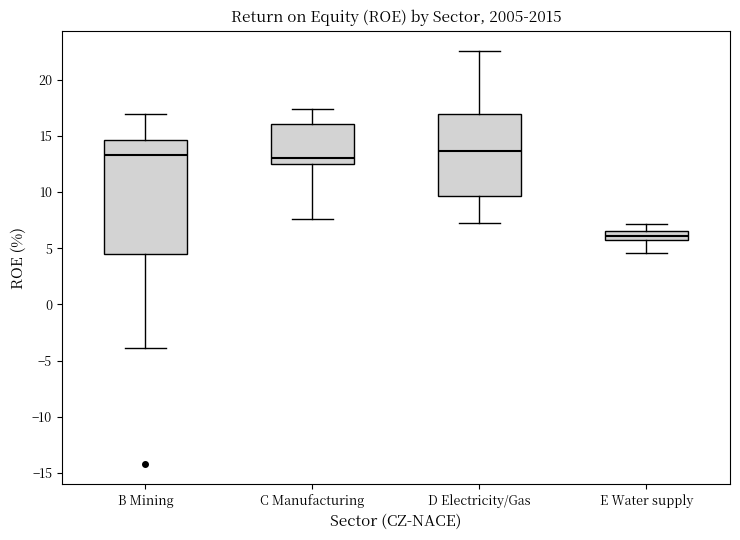

Where is the upper edge of the box for C Manufacturing on the y-axis? The values are not printed on the chart, so give them approximately, as read against the axis.

16.0